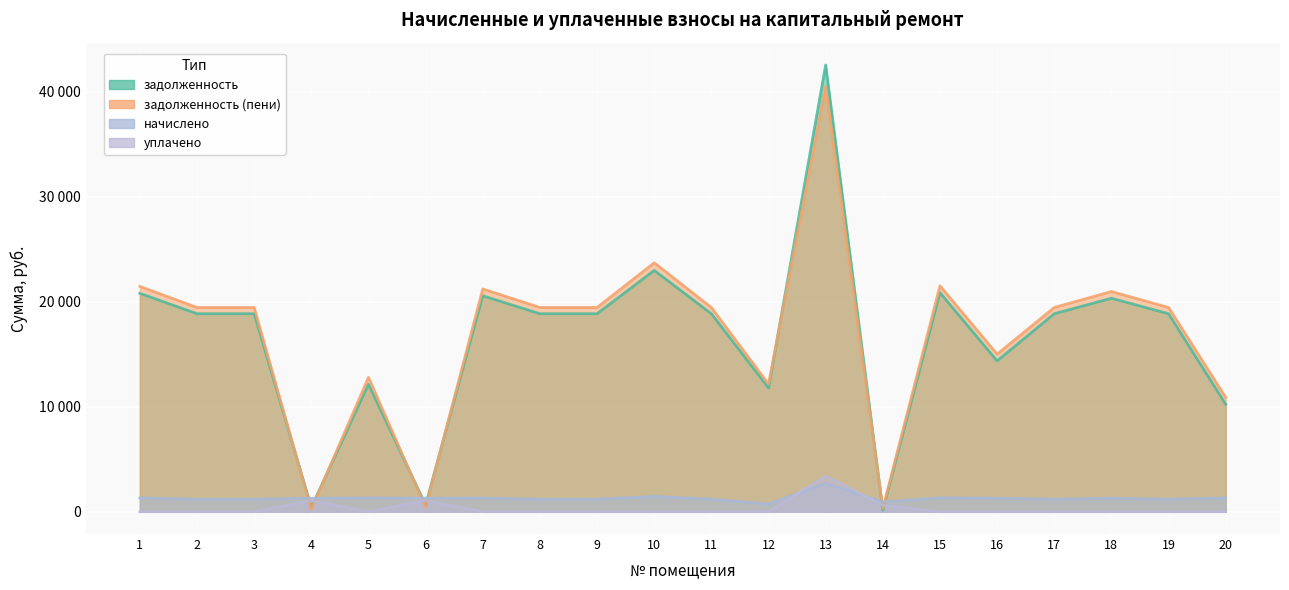

Where is начислено nearest to the value 1714?

10